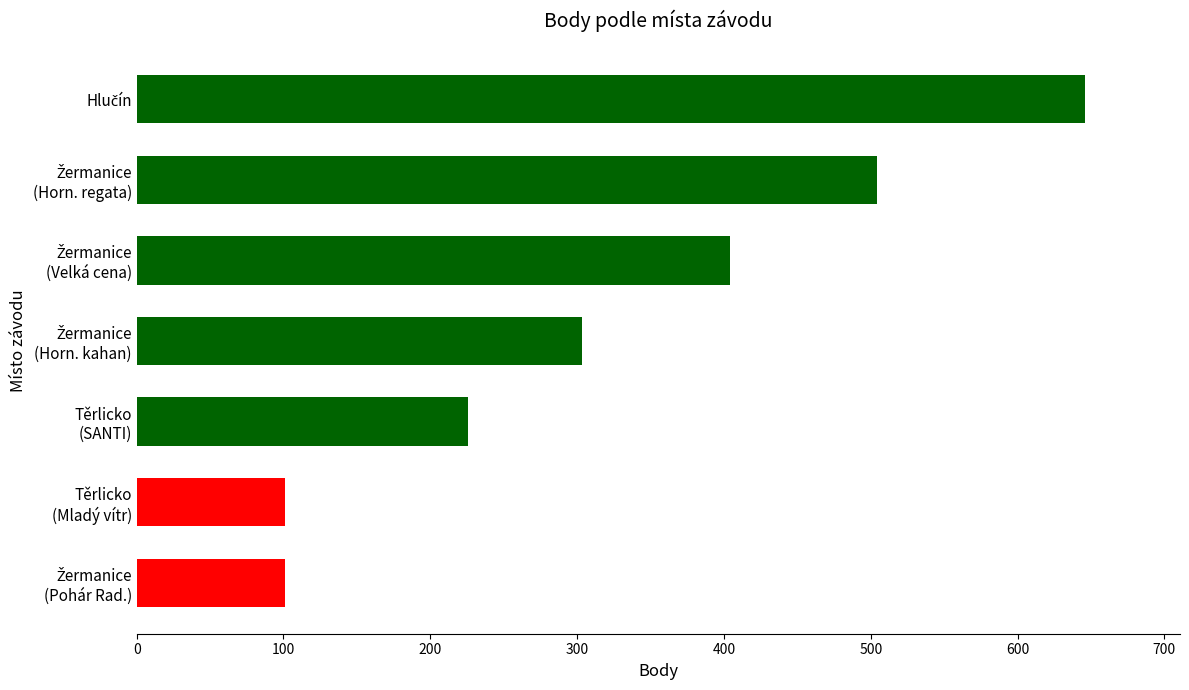

Reading bottom to top, what are all the values shown in this chart?

101	101	226	303	404	504	646